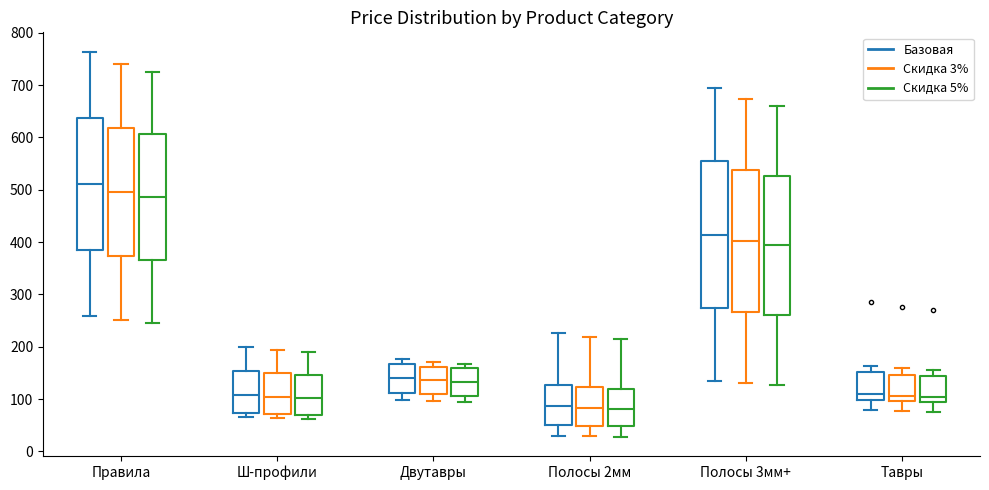

Where does the upper whisker of the box for Правила (Скидка 5%) end on the y-axis? The values are not printed on the chart, so give them approximately, as read against the axis.

730